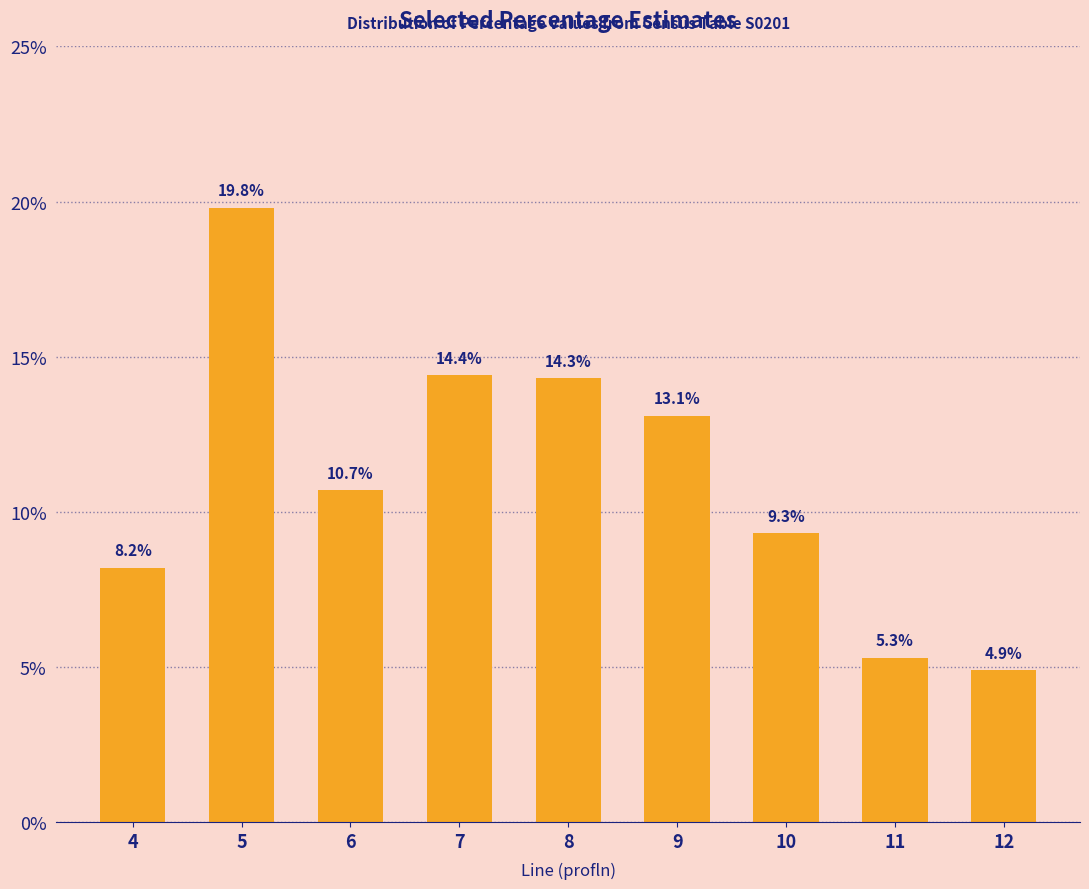

Reading left to right, transcribe all the data shown in this chart.

8.2	19.8	10.7	14.4	14.3	13.1	9.3	5.3	4.9